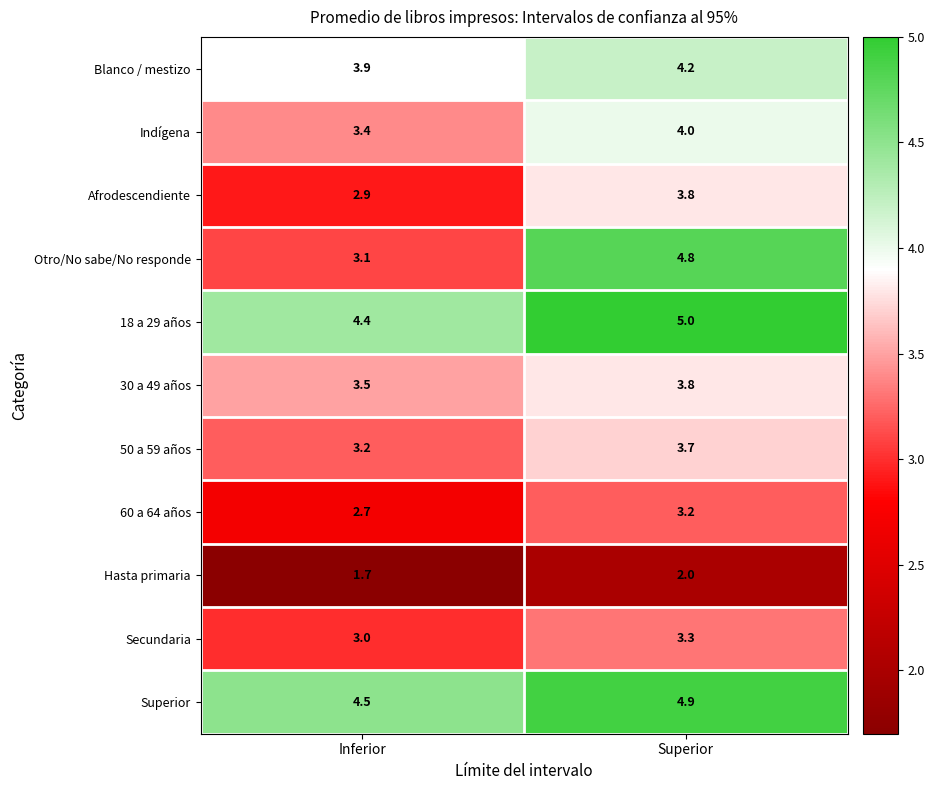

What is the greatest value displayed?

5.0